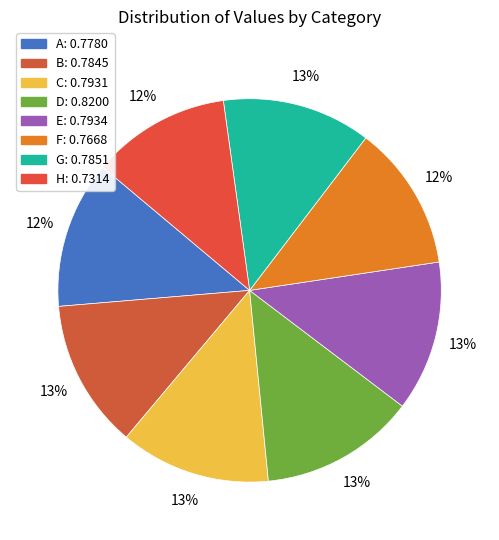

Between A and H, which is larger?

A